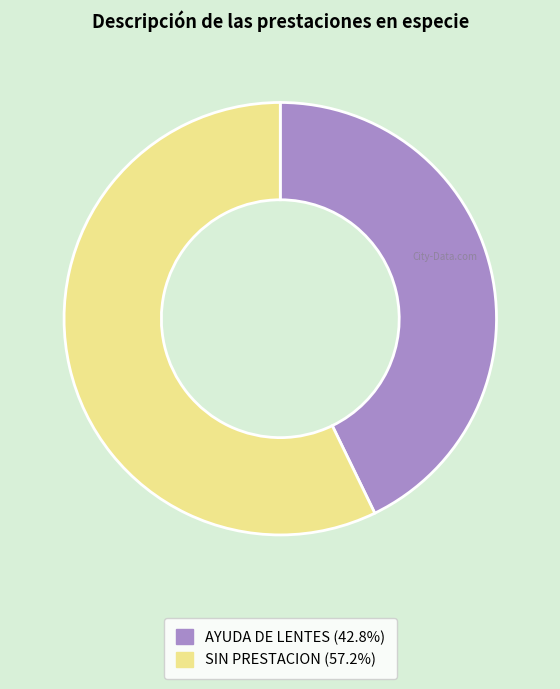

Which slice is the smallest?

AYUDA DE LENTES